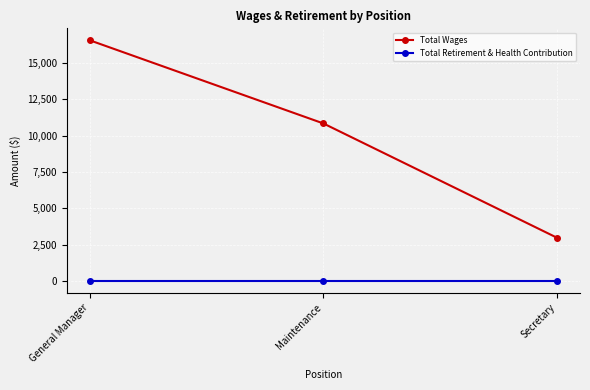

What position from the right is General Manager?

3